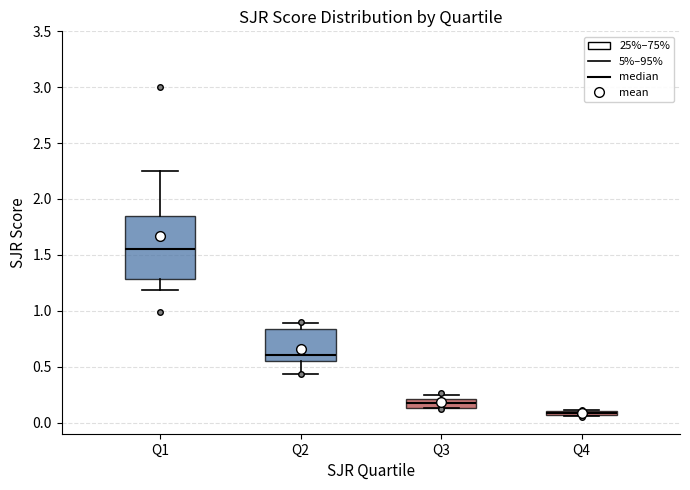

Which box is the tallest, from its lower edge to its upper edge?

Q1